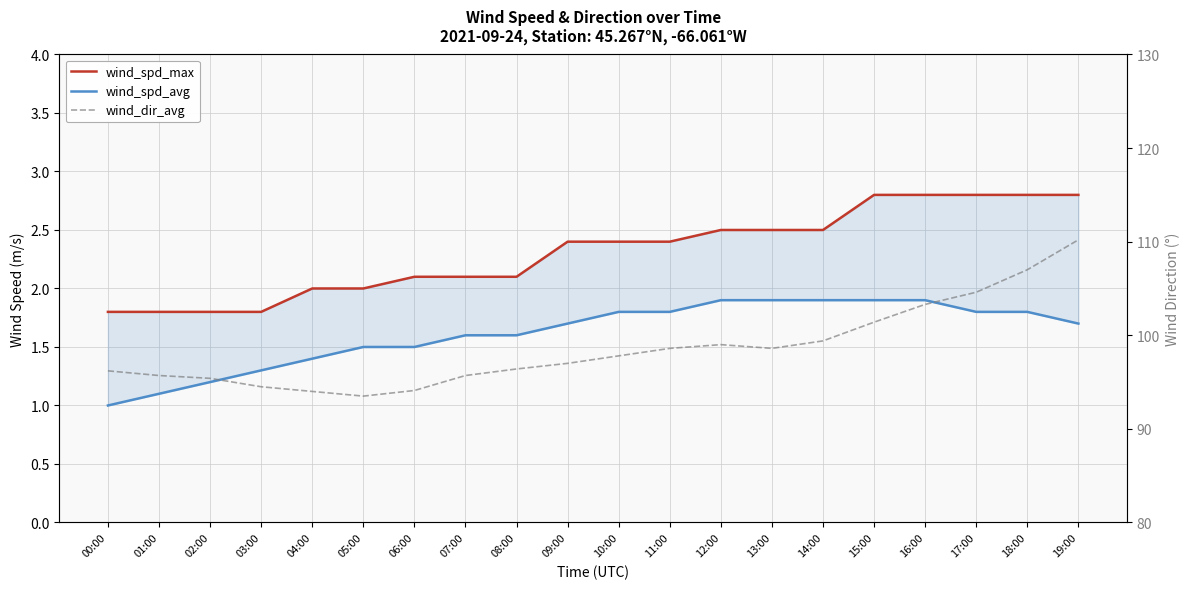

What is the total value across all series at 17:00?

109.2